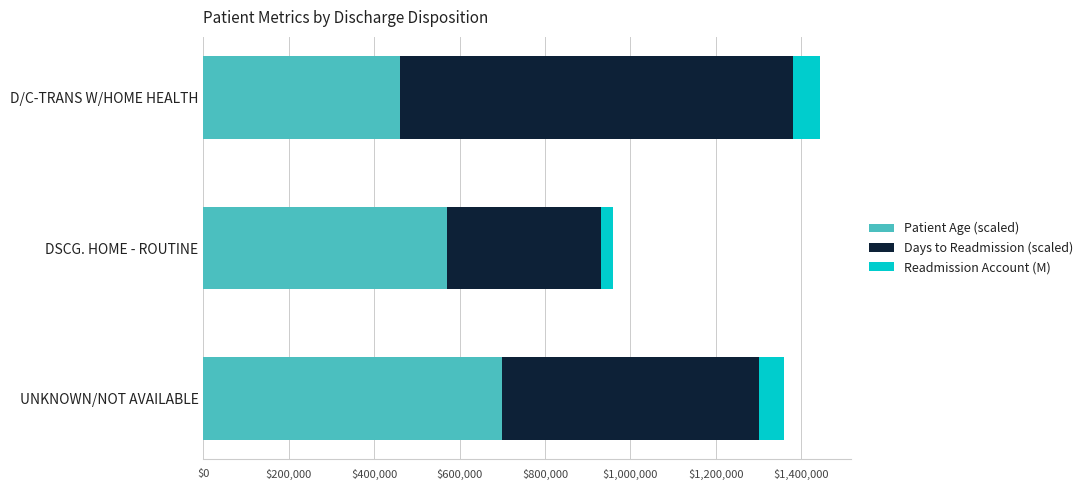

What is the approximate value of Patient Age (scaled) at UNKNOWN/NOT AVAILABLE?

700000.0